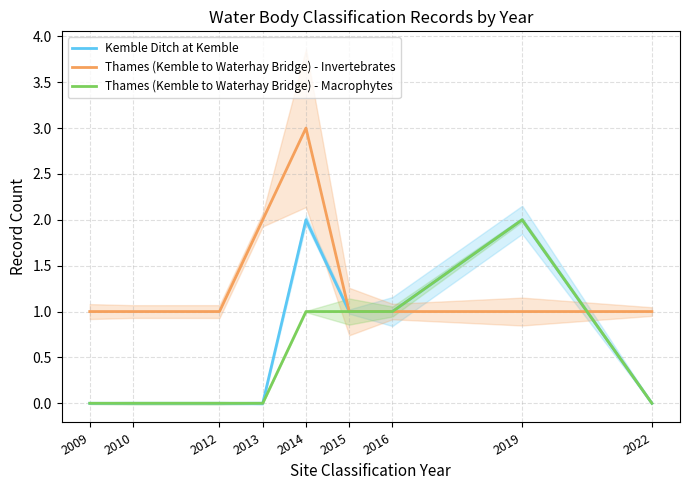

What is the value of the Thames (Kemble to Waterhay Bridge) - Invertebrates point at the 9th from the left?

1